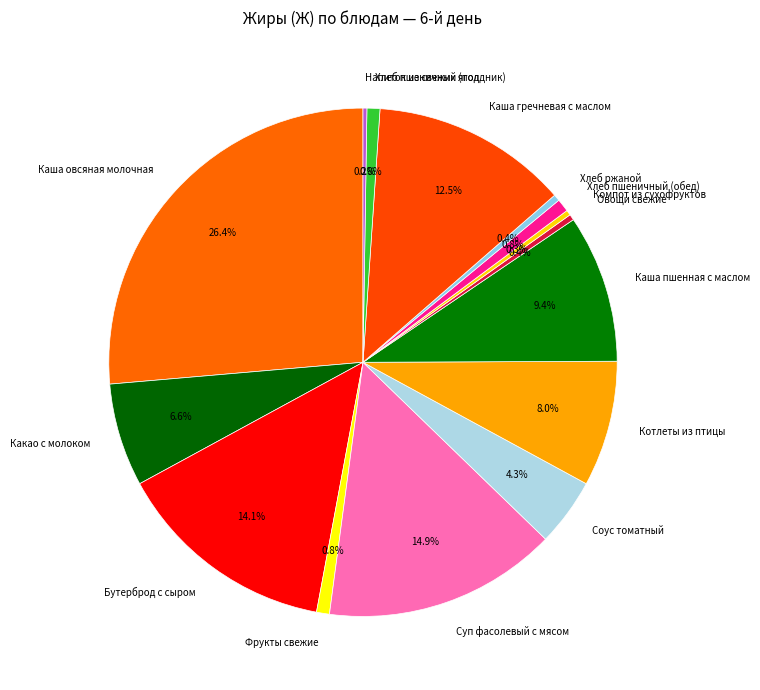

What is the largest slice in the pie chart?

Каша овсяная молочная